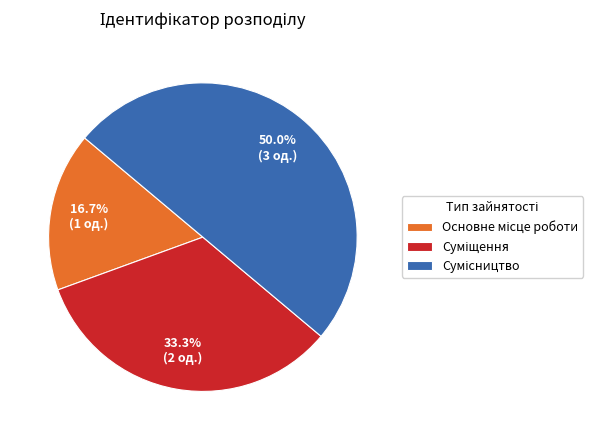

Does Основне місце роботи represent more than half of the total?

No